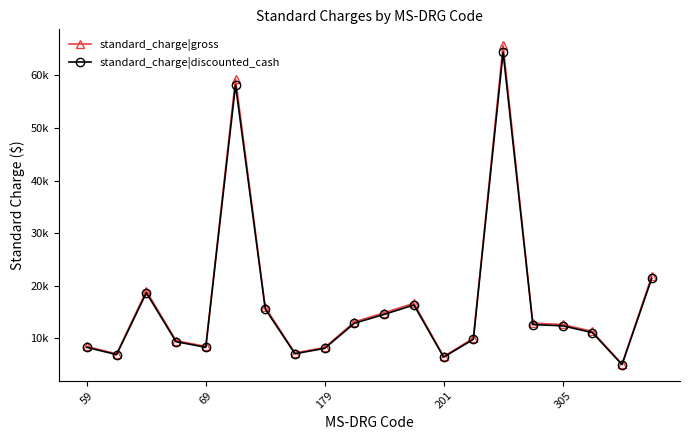

What is the average value of the standard_charge|gross series?

16715.0